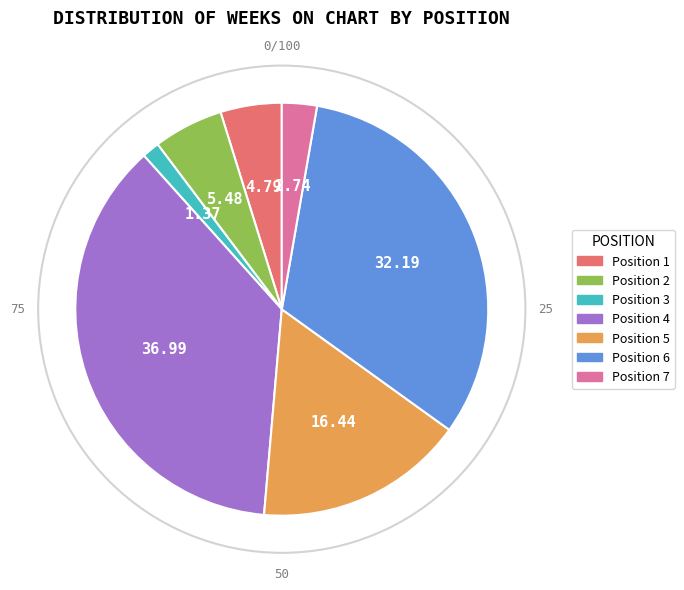

Is there any slice that represents more than half of the pie?

No